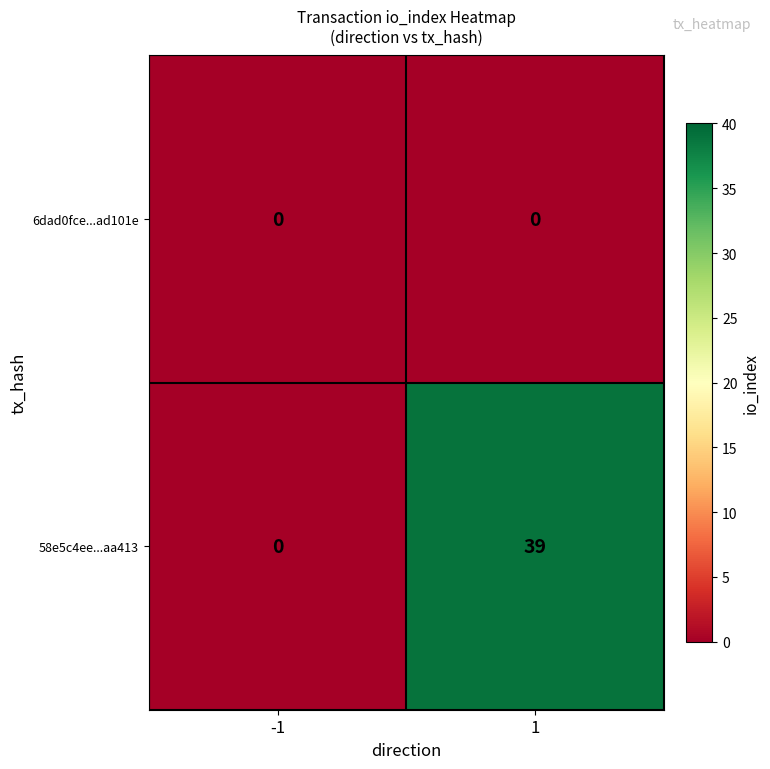

Reading right to left, extract all data points from this chart.

6dad0fce...ad101e: 1=0	-1=0
58e5c4ee...aa413: 1=39	-1=0